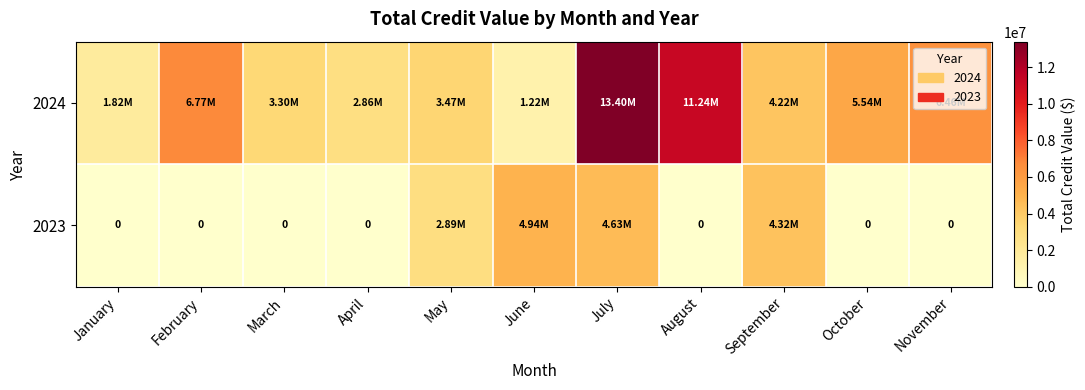

Which series has the widest spread of values?

2024